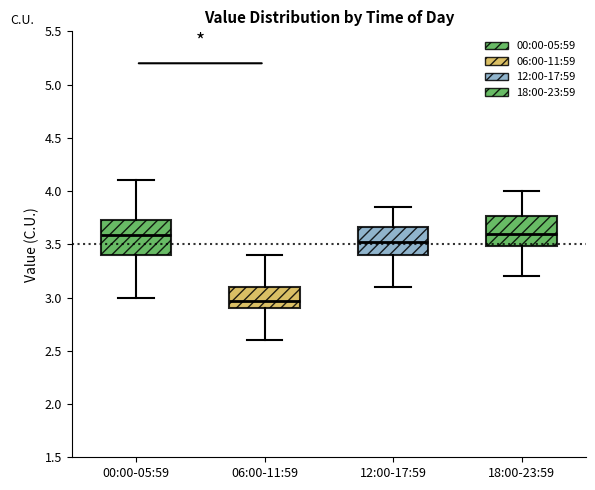

Reading left to right, read every box against the y-axis: the position of its median line, the range the box covers, and the ends of its whiskers. The values are not printed on the chart, so give them approximately, as read against the axis.

00:00-05:59: median 3.60, box 3.40 to 3.75, whiskers 3.00 to 4.10
06:00-11:59: median 2.95, box 2.90 to 3.10, whiskers 2.60 to 3.40
12:00-17:59: median 3.55, box 3.40 to 3.65, whiskers 3.10 to 3.85
18:00-23:59: median 3.60, box 3.50 to 3.75, whiskers 3.20 to 4.00